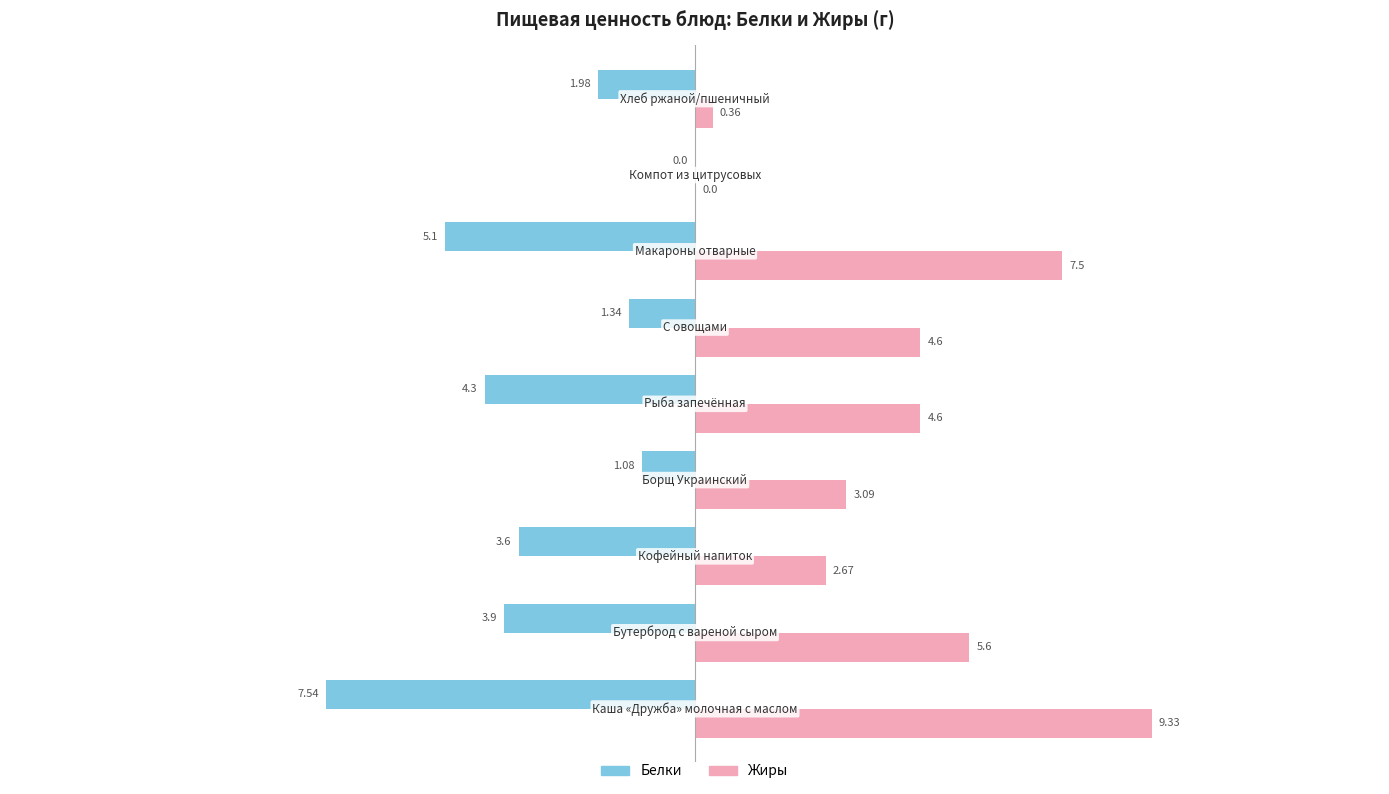

What is the sum of all Белки values?

-28.8